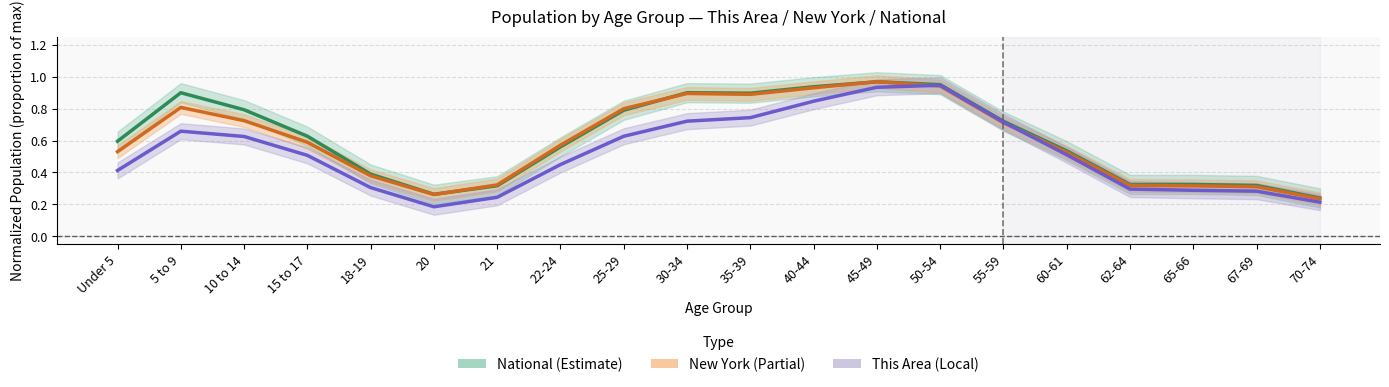

List the labels in order of National value, largest first.

45-49, 50-54, 40-44, 30-34, 5 to 9, 35-39, 10 to 14, 25-29, 55-59, 15 to 17, Under 5, 22-24, 60-61, 18-19, 65-66, 62-64, 67-69, 21, 20, 70-74